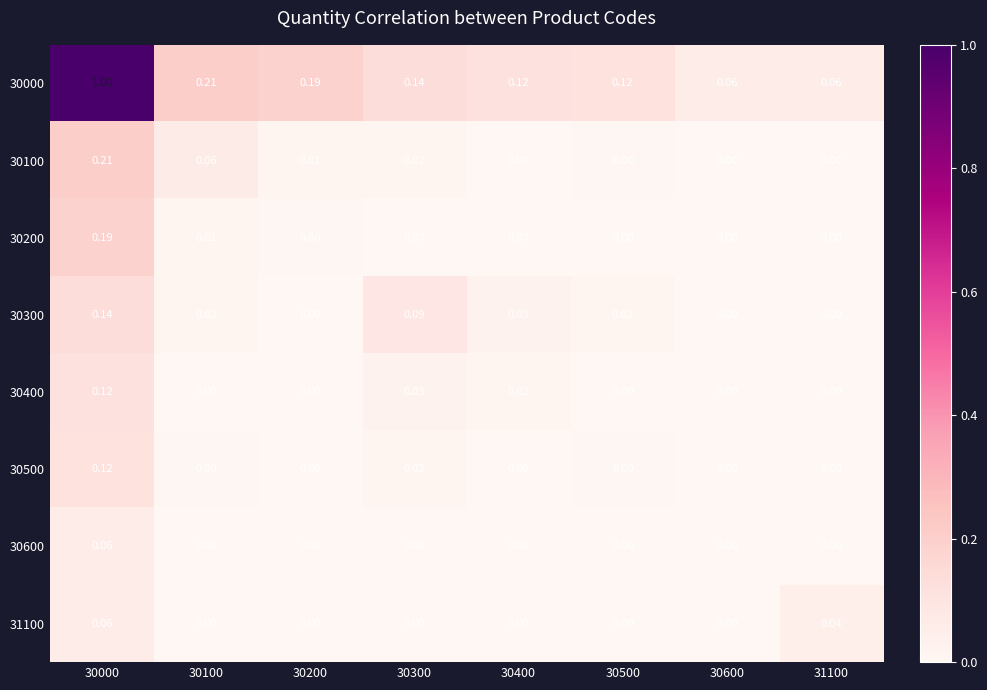

Is the value of 30100 at 30300 greater than the value of 30500 at 31100?

Yes